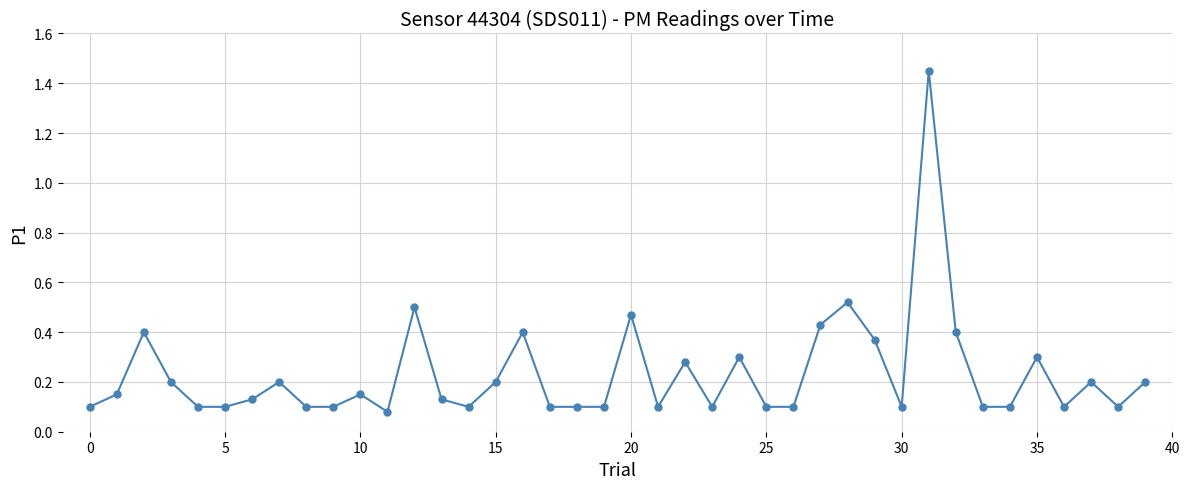

True or false: there are more than 2 points higher than both neighbors.

True